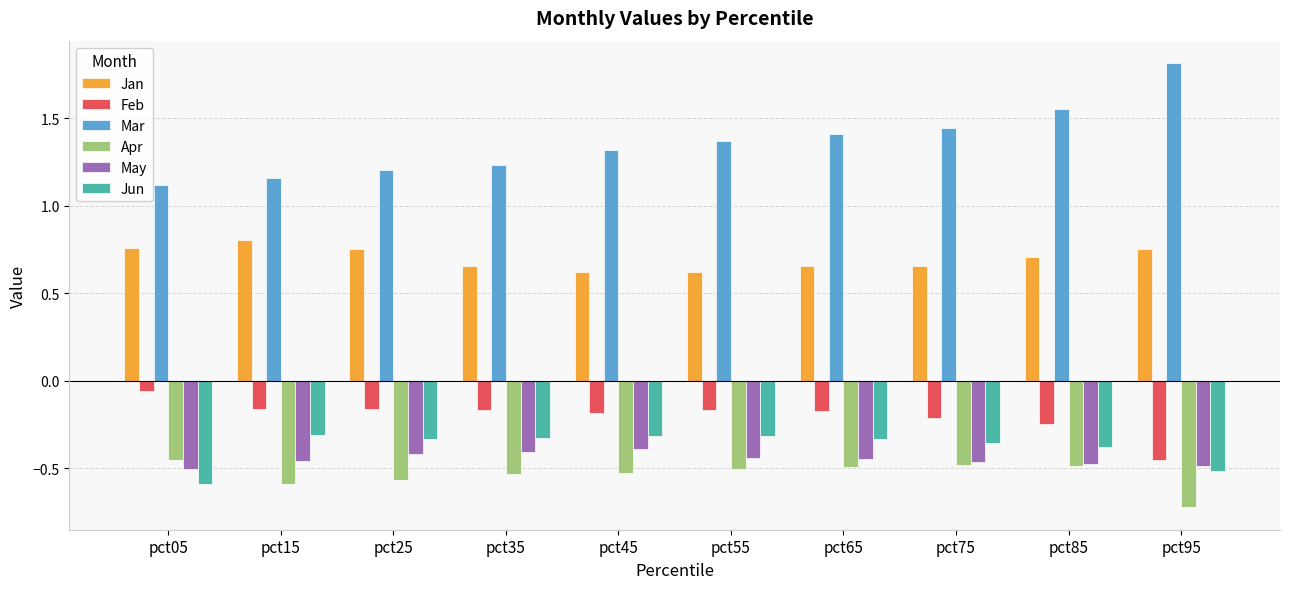

List the series in order of their peak value, lowest first.

Apr, May, Jun, Feb, Jan, Mar